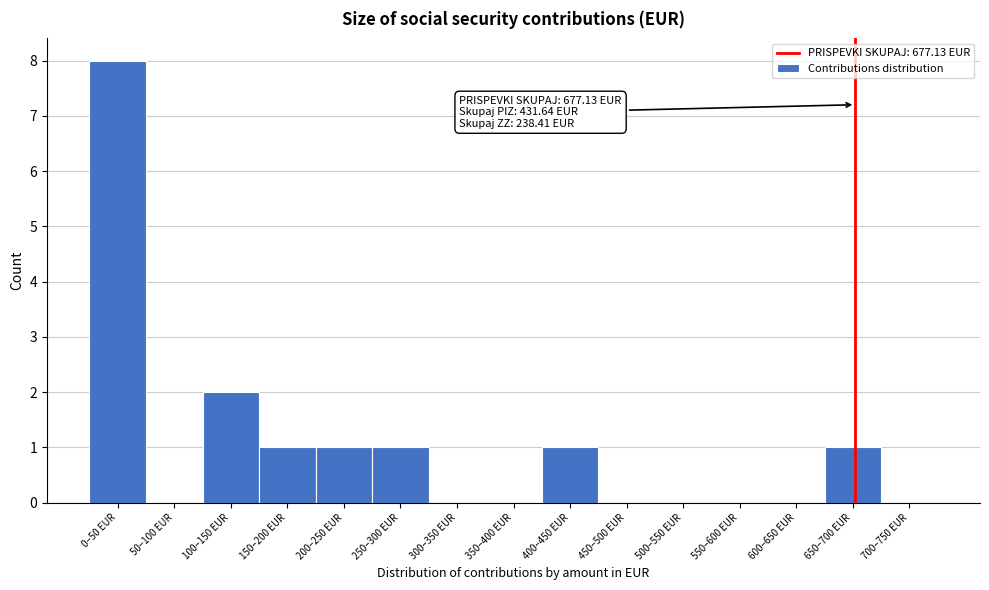

Reading left to right, list all the values displayed in this chart.

0–50 EUR=8	50–100 EUR=0	100–150 EUR=2	150–200 EUR=1	200–250 EUR=1	250–300 EUR=1	300–350 EUR=0	350–400 EUR=0	400–450 EUR=1	450–500 EUR=0	500–550 EUR=0	550–600 EUR=0	600–650 EUR=0	650–700 EUR=1	700–750 EUR=0